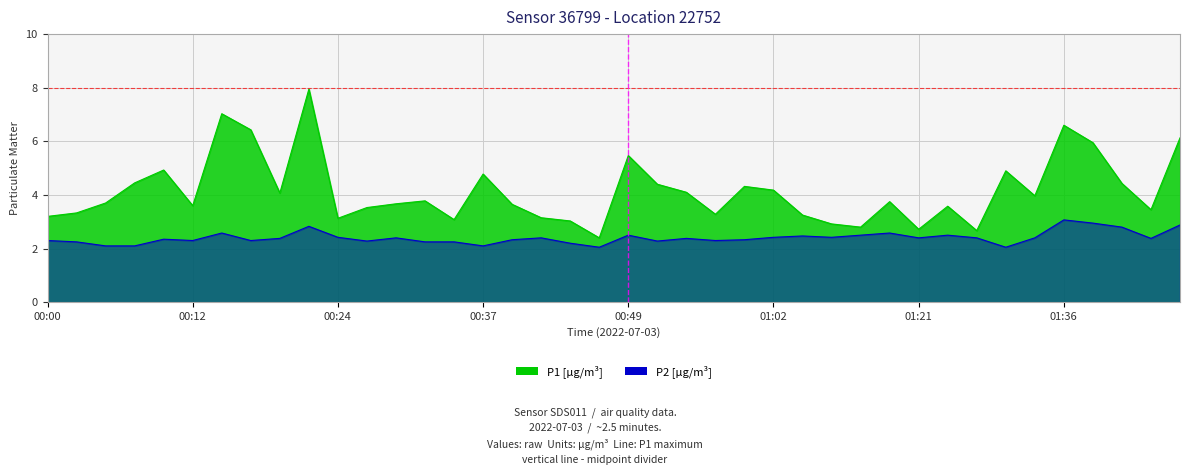

True or false: P2 and P1 intersect in this chart.

False